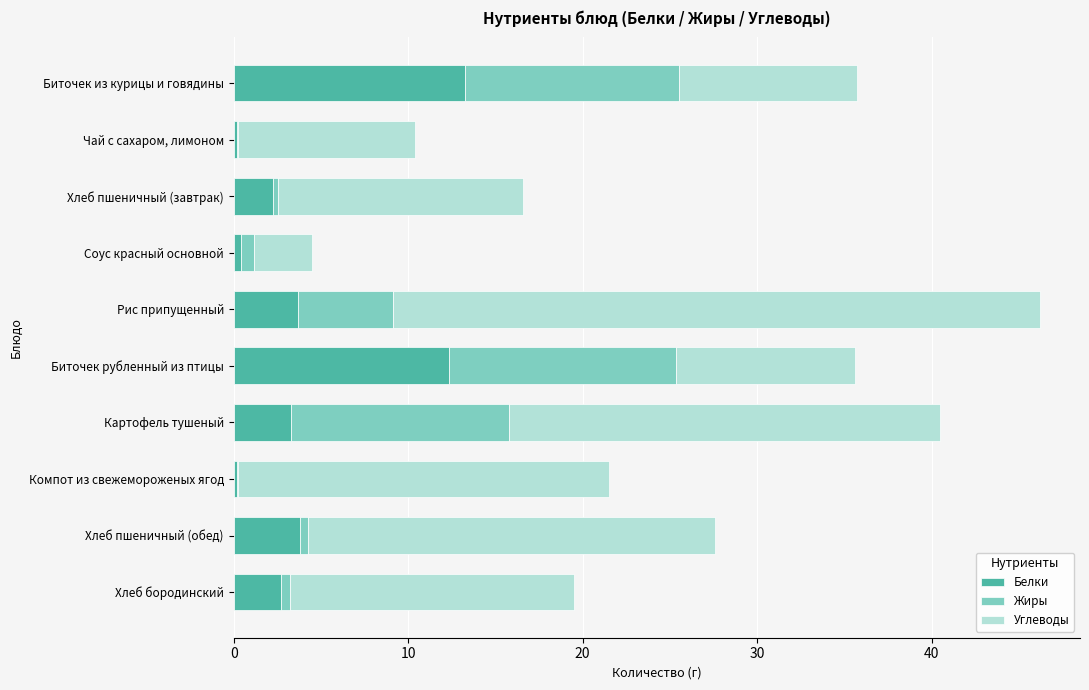

At which category is the sum across all series the highest?

Рис припущенный